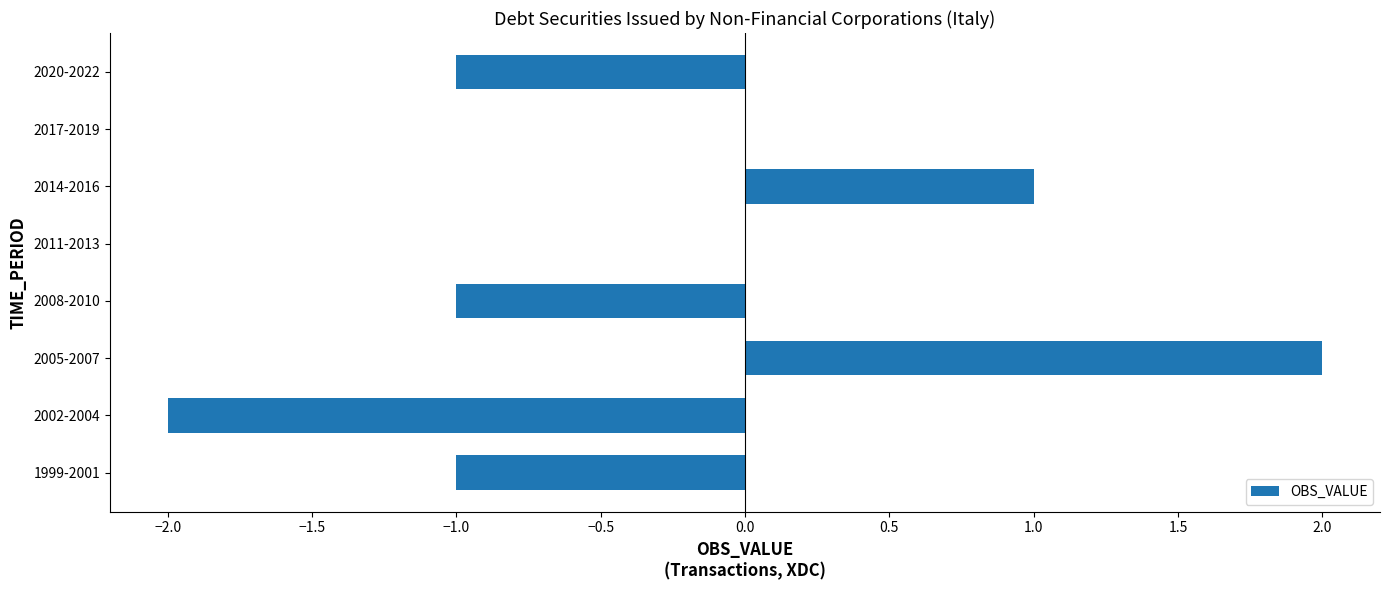

Which has a higher value, 2008-2010 or 2017-2019?

2017-2019